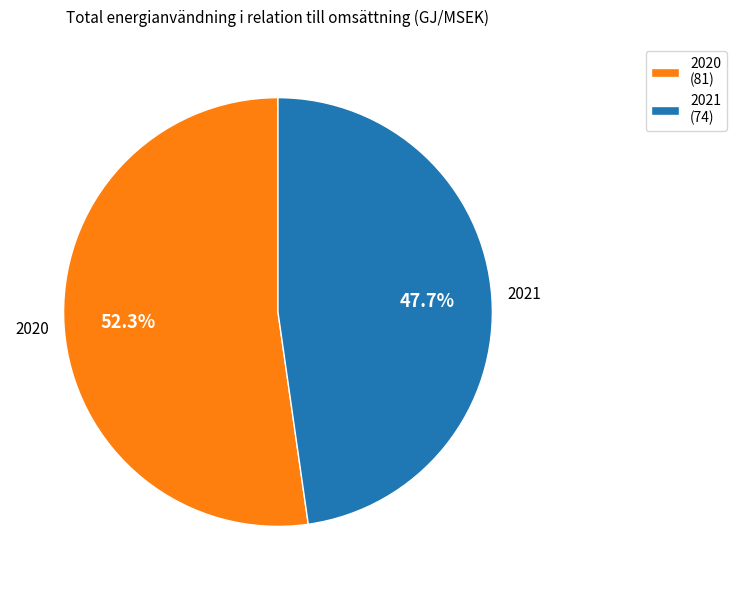

Which slice represents more than half of the pie?

2020